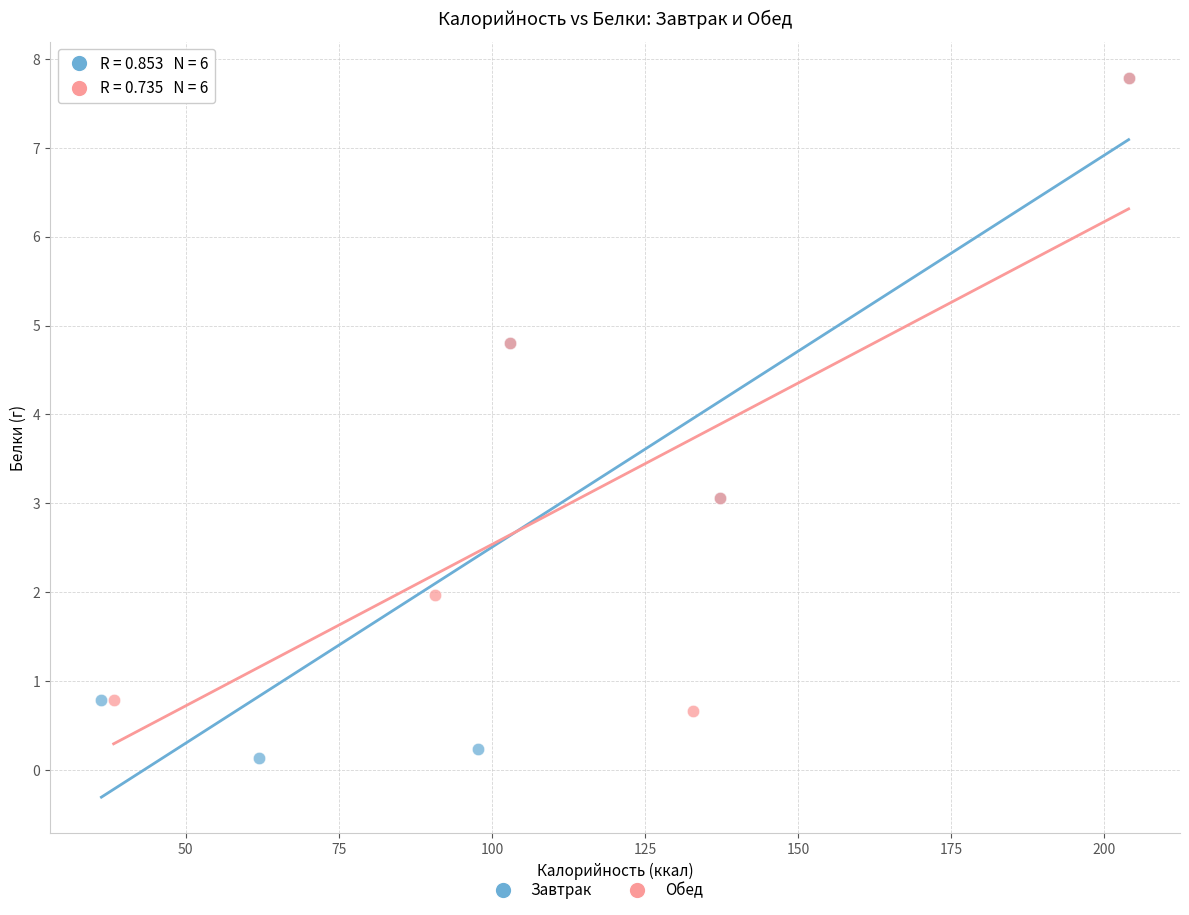

Which series has the largest Y range (max minus min)?

Завтрак